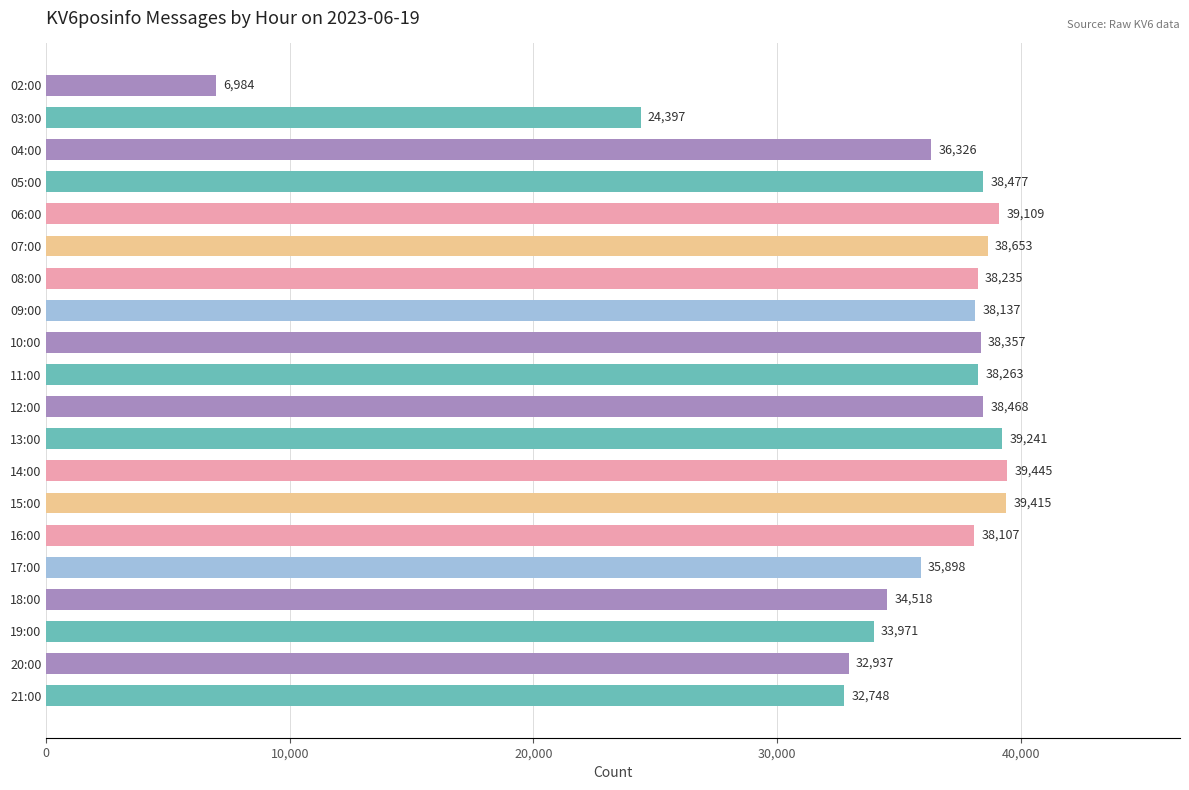

Reading bottom to top, list all the values displayed in this chart.

32748	32937	33971	34518	35898	38107	39415	39445	39241	38468	38263	38357	38137	38235	38653	39109	38477	36326	24397	6984